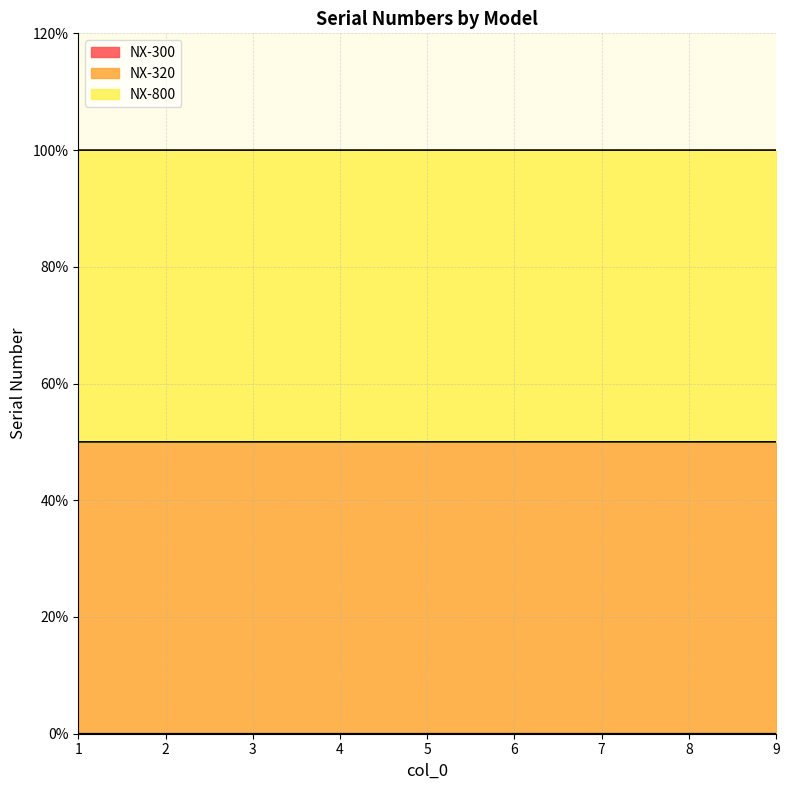

What is the value of the NX-800 point at the 6th from the left?

100.0